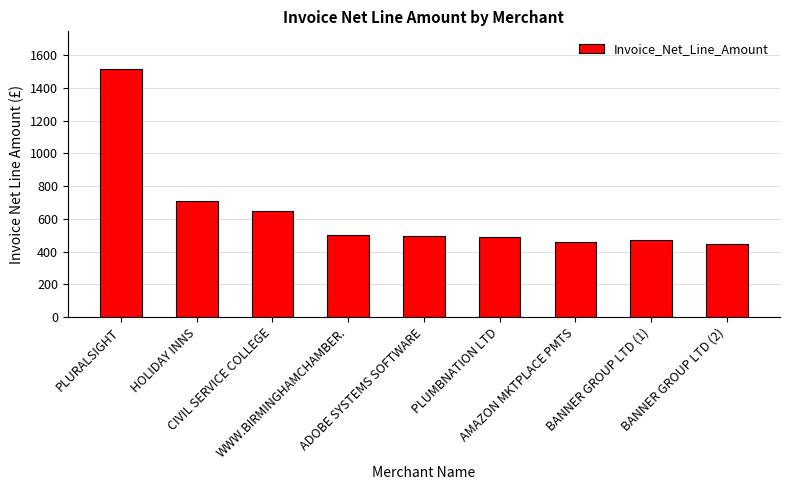

What is the ratio of the value at AMAZON MKTPLACE PMTS to the value at HOLIDAY INNS?

0.6